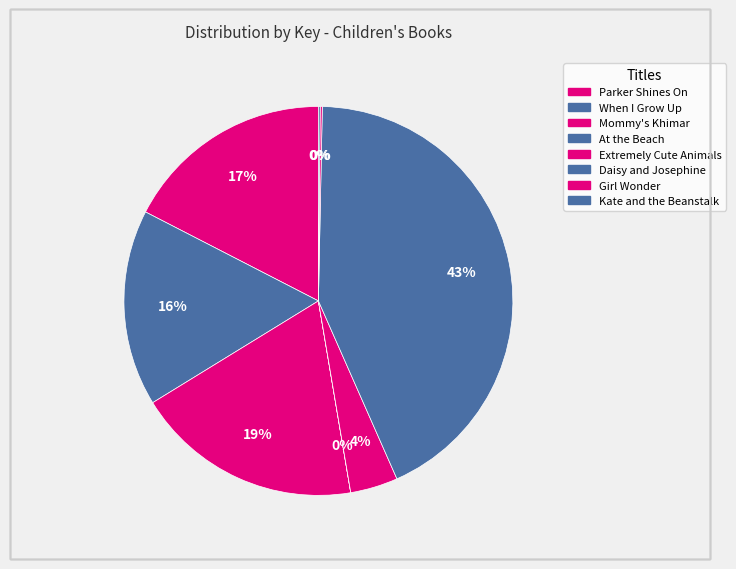

Does Parker Shines On account for over 50% of the chart?

No